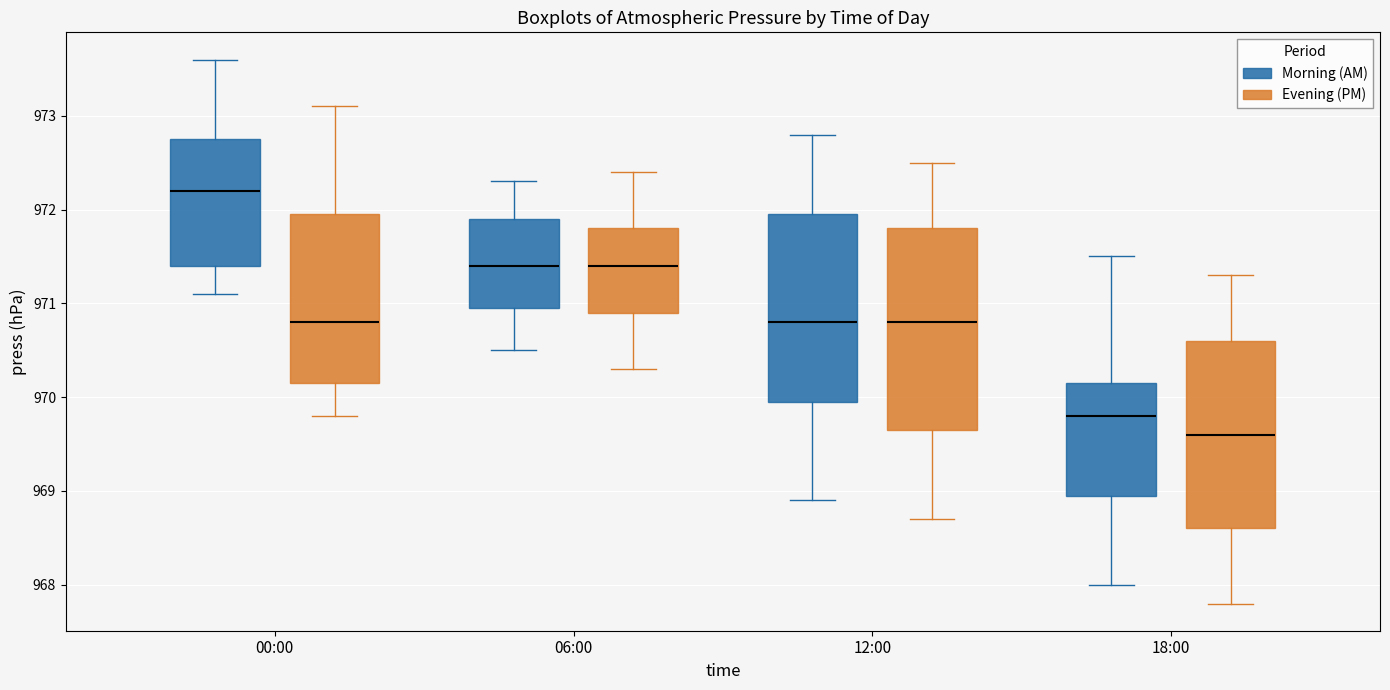

Reading left to right, transcribe this box plot: for each box, give where its median line is, the range the box spans, and where its two whiskers end, as read against the y-axis. The values are not printed on the chart, so give them approximately, as read against the axis.

00:00 (Morning (AM)): median 972.2, box 971.4 to 972.8, whiskers 971.1 to 973.6
00:00 (Evening (PM)): median 970.8, box 970.2 to 972.0, whiskers 969.8 to 973.1
06:00 (Morning (AM)): median 971.4, box 971.0 to 971.9, whiskers 970.5 to 972.3
06:00 (Evening (PM)): median 971.4, box 970.9 to 971.8, whiskers 970.3 to 972.4
12:00 (Morning (AM)): median 970.8, box 970.0 to 972.0, whiskers 968.9 to 972.8
12:00 (Evening (PM)): median 970.8, box 969.7 to 971.8, whiskers 968.7 to 972.5
18:00 (Morning (AM)): median 969.8, box 969.0 to 970.2, whiskers 968.0 to 971.5
18:00 (Evening (PM)): median 969.6, box 968.6 to 970.6, whiskers 967.8 to 971.3